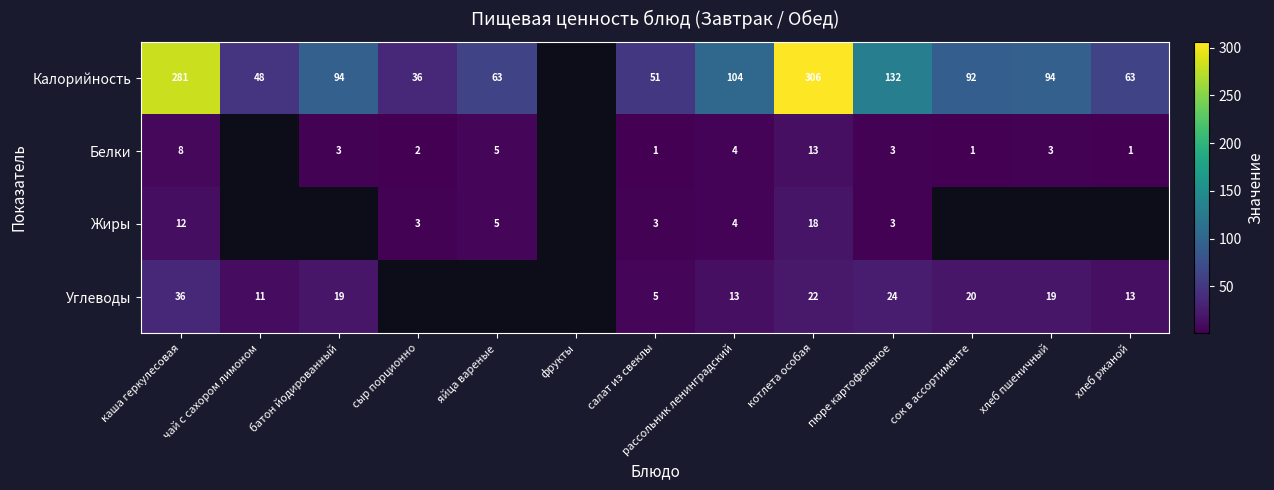

What is the sum of the Жиры values at пюре картофельное and каша геркулесовая?

15